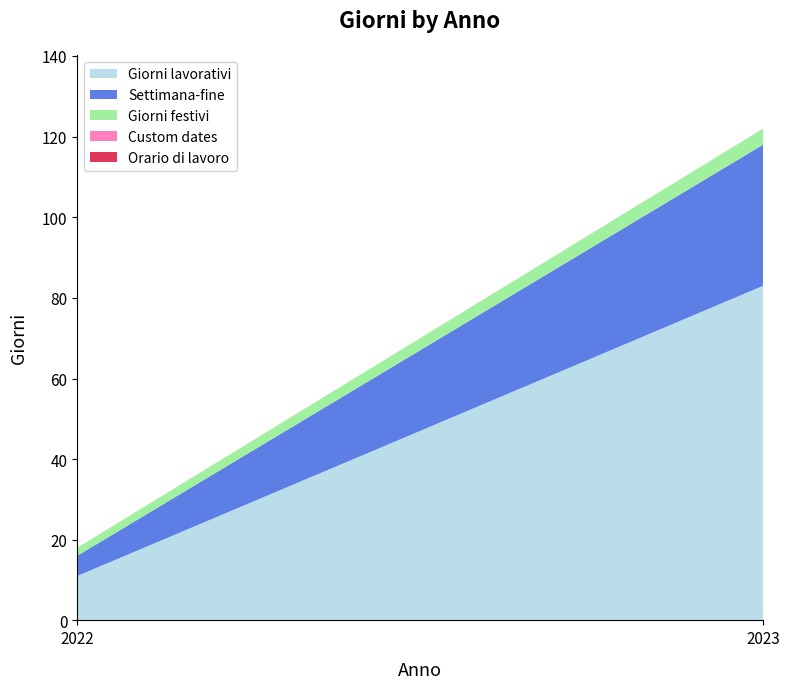

Reading right to left, extract all data points from this chart.

Giorni lavorativi: 2023=83	2022=11
Settimana-fine: 2023=35	2022=5
Giorni festivi: 2023=4	2022=2
Custom dates: 2023=0	2022=0
Orario di lavoro: 2023=0	2022=0